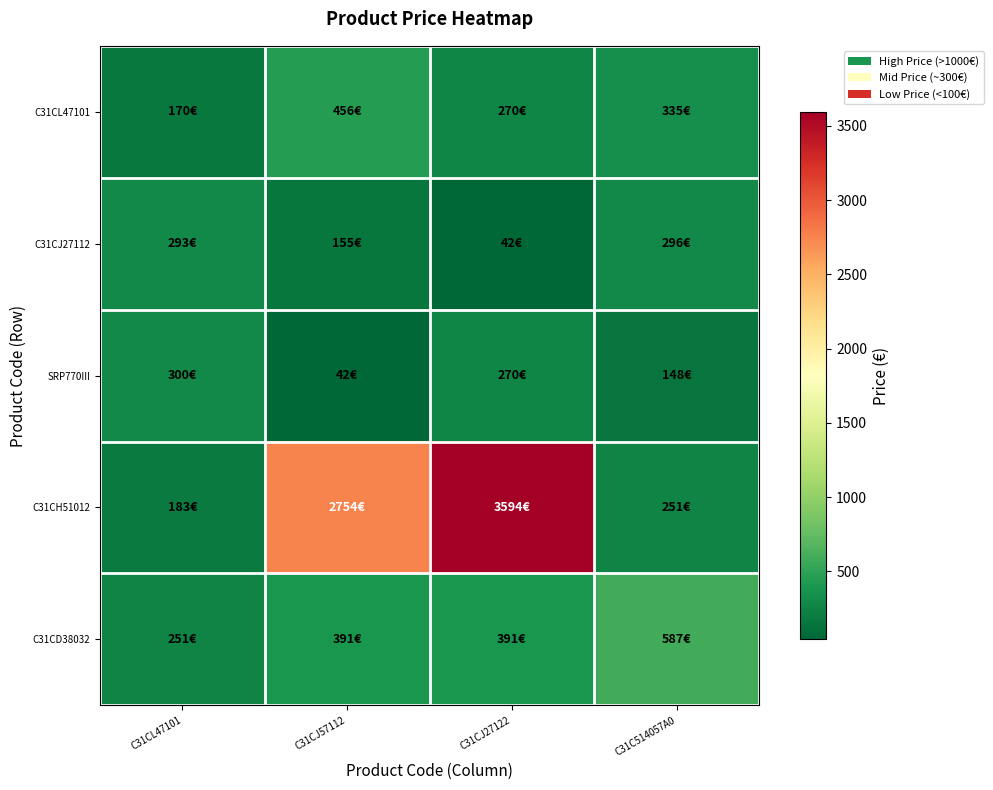

Reading right to left, extract all data points from this chart.

C31CL47101: C31C514057A0=334.8	C31CJ27122=270.0	C31CJ57112=456.0	C31CL47101=170.3
C31CJ27112: C31C514057A0=296.4	C31CJ27122=42.0	C31CJ57112=154.8	C31CL47101=292.8
SRP770III: C31C514057A0=147.6	C31CJ27122=270.0	C31CJ57112=42.0	C31CL47101=300.0
C31CH51012: C31C514057A0=250.8	C31CJ27122=3594.0	C31CJ57112=2754.0	C31CL47101=182.8
C31CD38032: C31C514057A0=586.8	C31CJ27122=391.2	C31CJ57112=391.2	C31CL47101=250.8